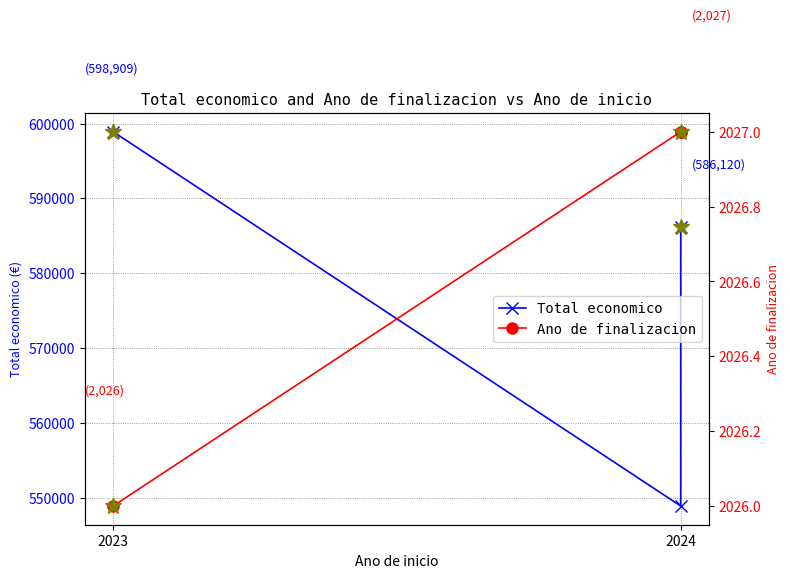

Reading right to left, extract all data points from this chart.

Total economico: 586120	548889	598909
Ano de finalizacion: 2027	2027	2026